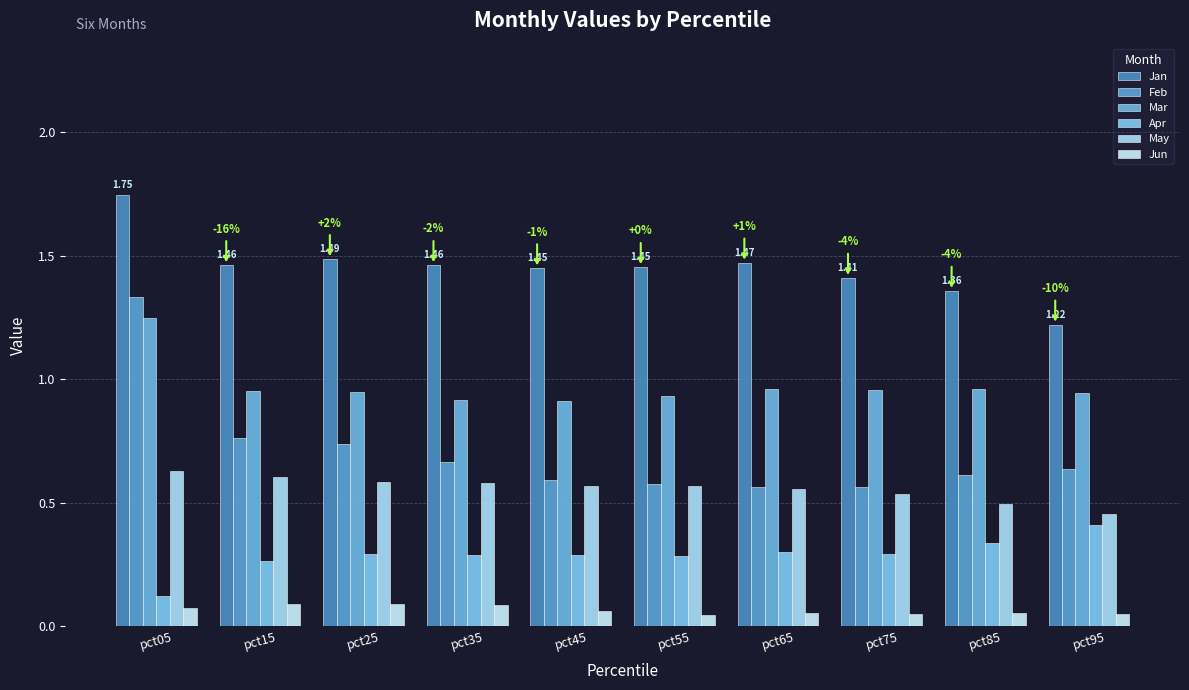

What is the total value across all series at pct85?

3.8